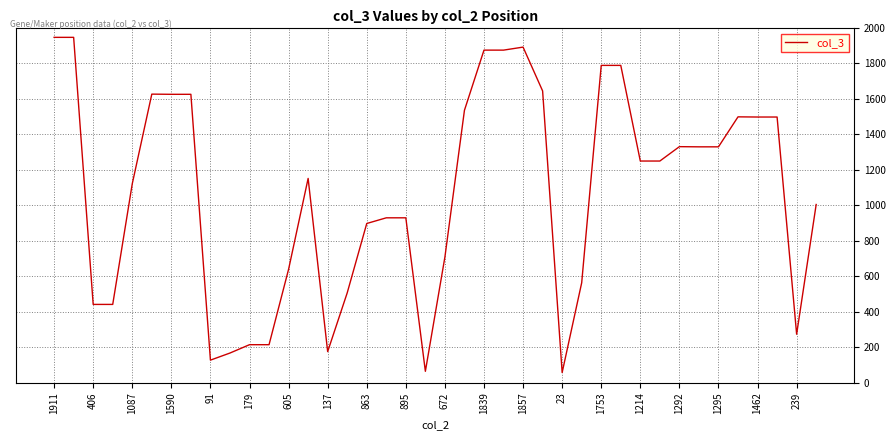

What is the smallest value displayed?

58